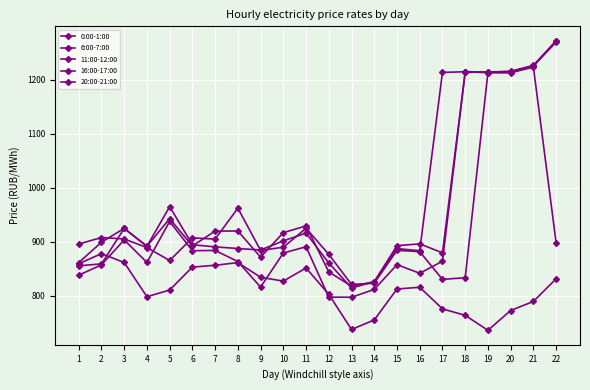

What is the greatest value displayed?

1271.9